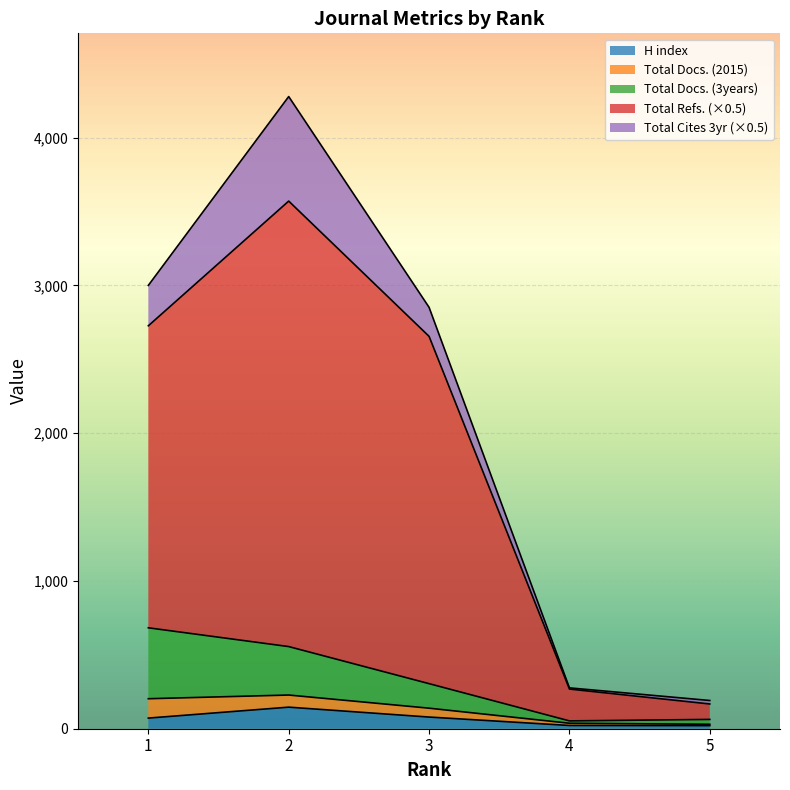

What is the value of the Total Docs. (3years) point at the 2nd from the left?

556.0